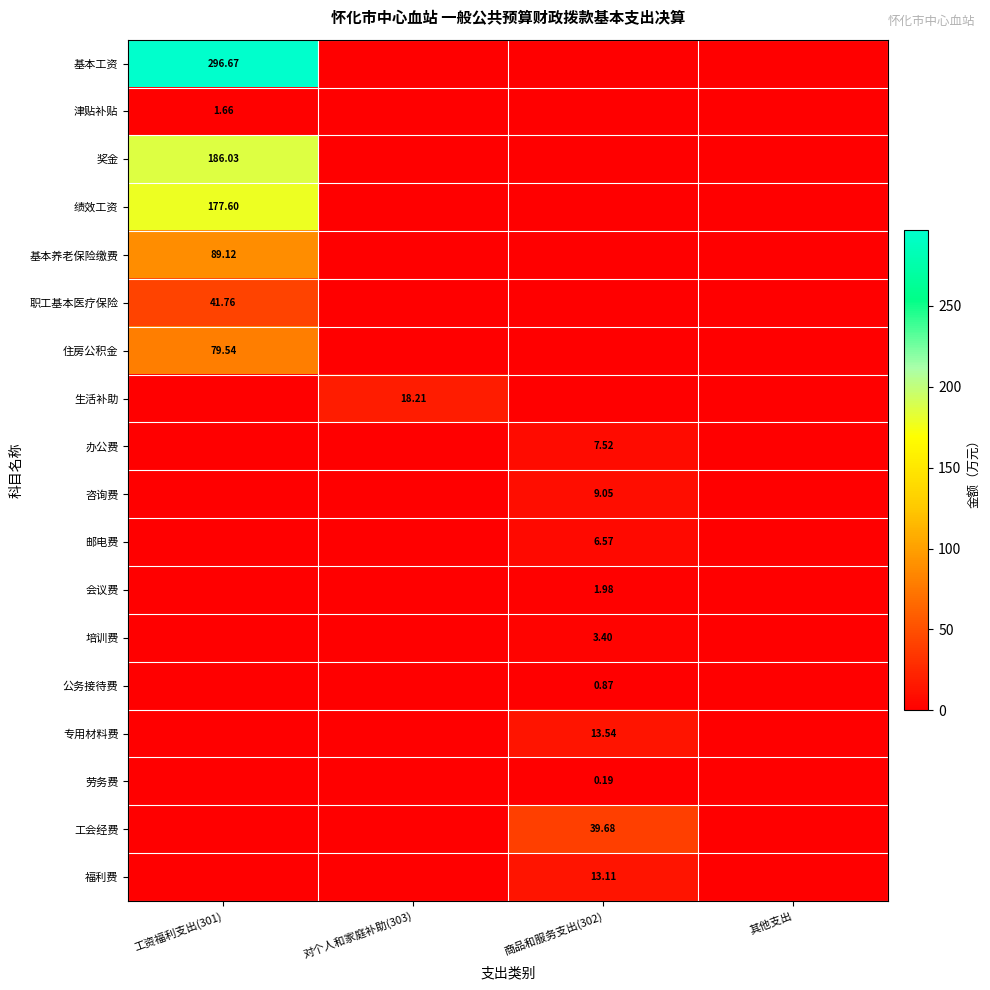

Which series has the widest spread of values?

基本工资